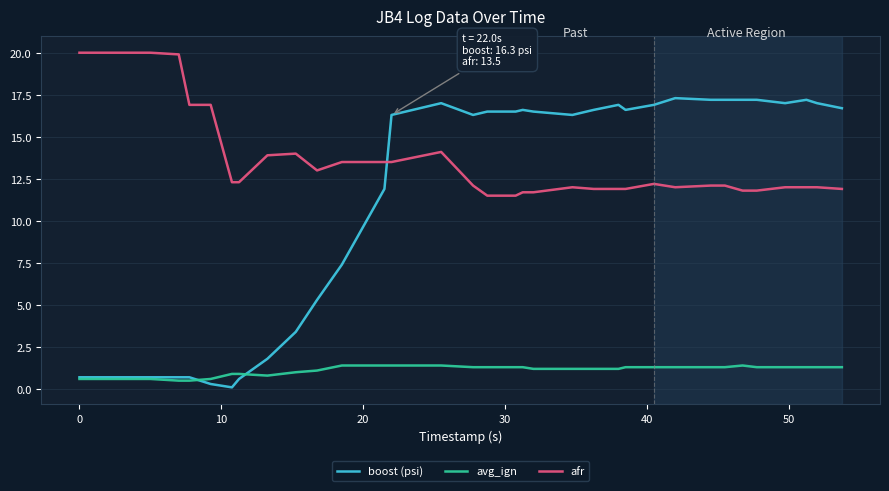

Rank the series by their average value, from highest to lowest.

afr, boost (psi), avg_ign